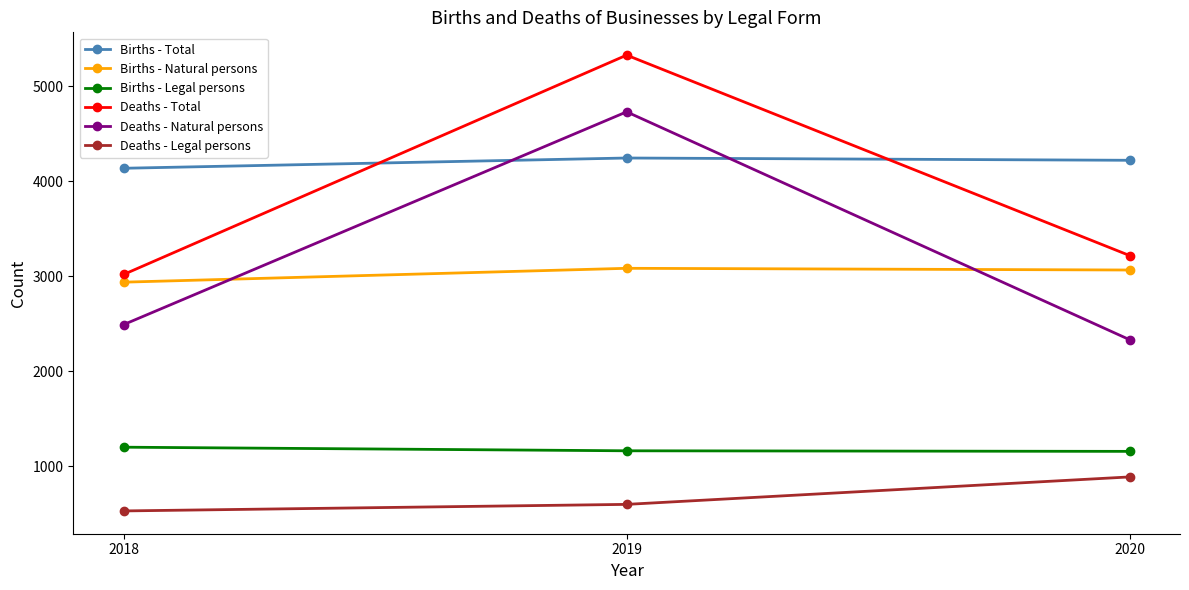

What is the value of the Deaths - Legal persons point at the 1st from the left?

528